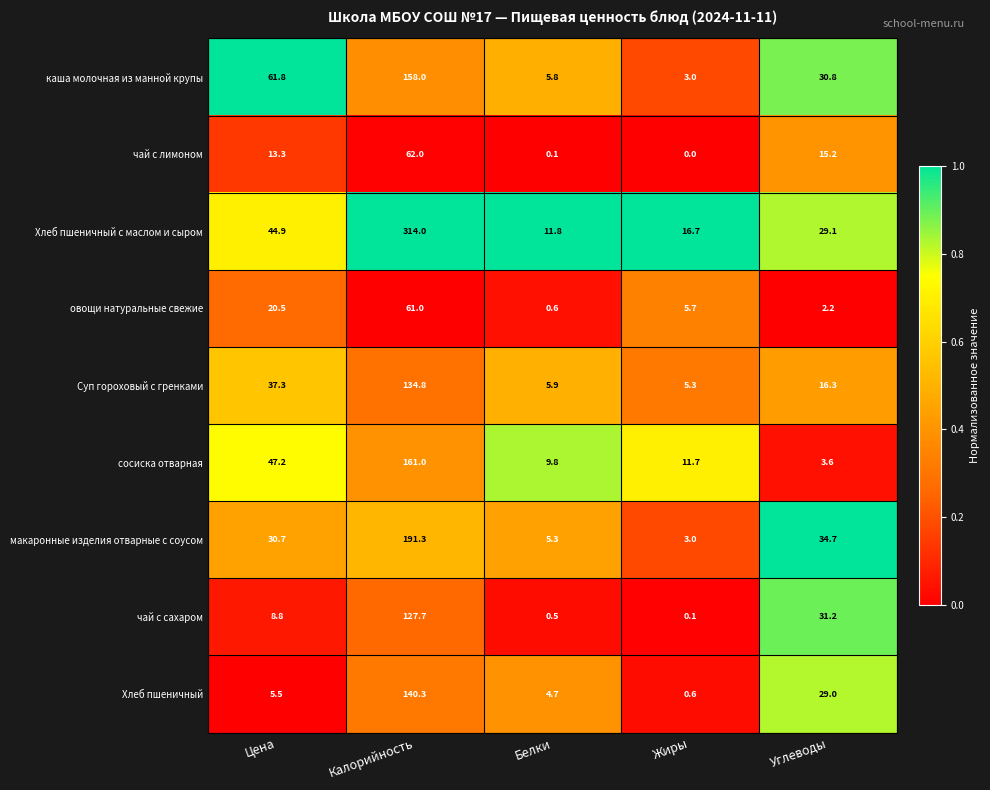

Is it true that чай с сахаром equals 8.8 at Цена?

True